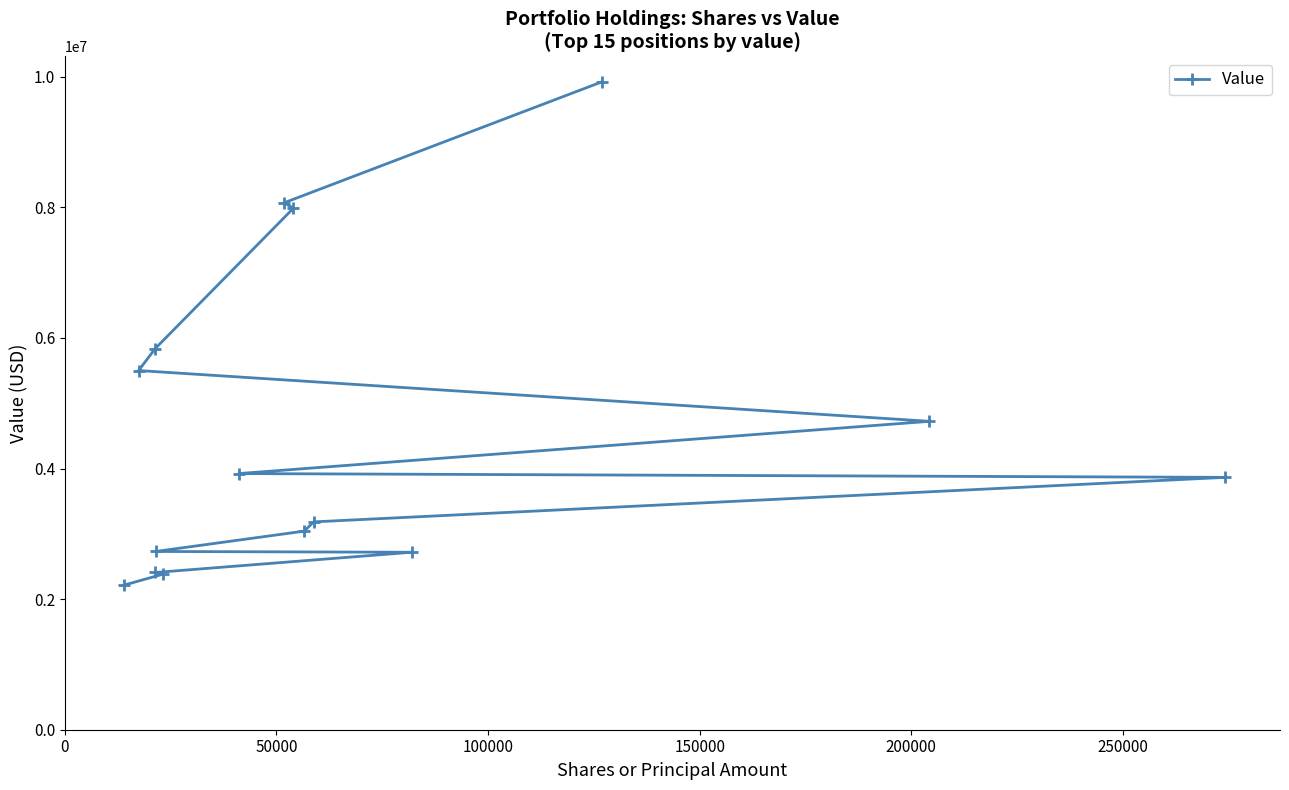

What is the difference between the maximum and minimum values?

7710867